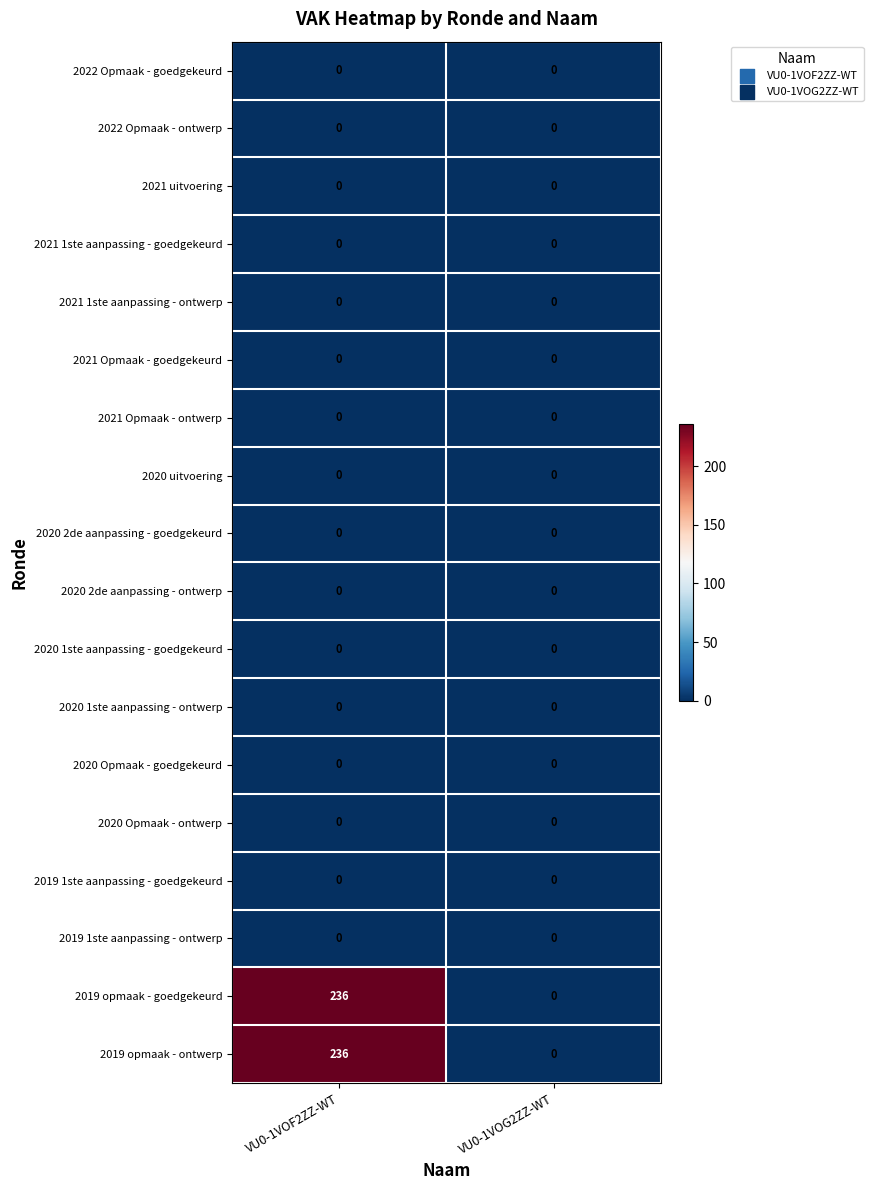

The 2019 opmaak - ontwerp series shows 72 at VU0-1VOF2ZZ-WT. True or false?

False